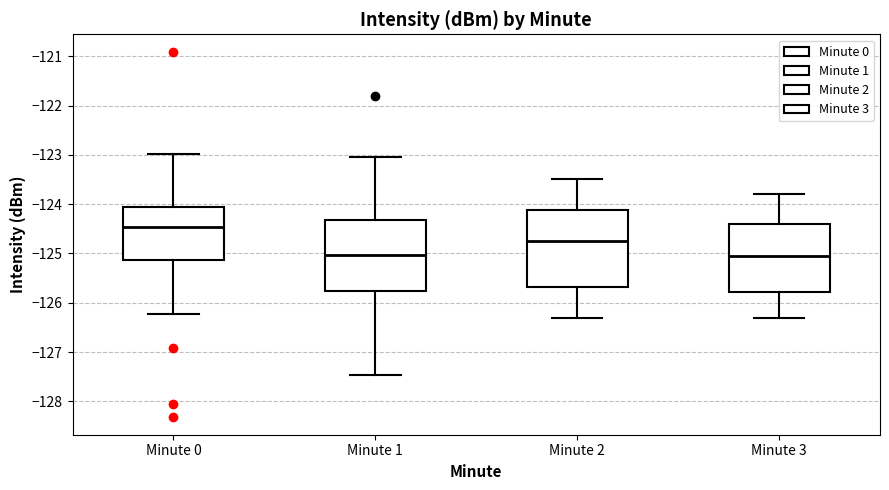

Where does the upper whisker of the box for Minute 0 end on the y-axis? The values are not printed on the chart, so give them approximately, as read against the axis.

-123.0